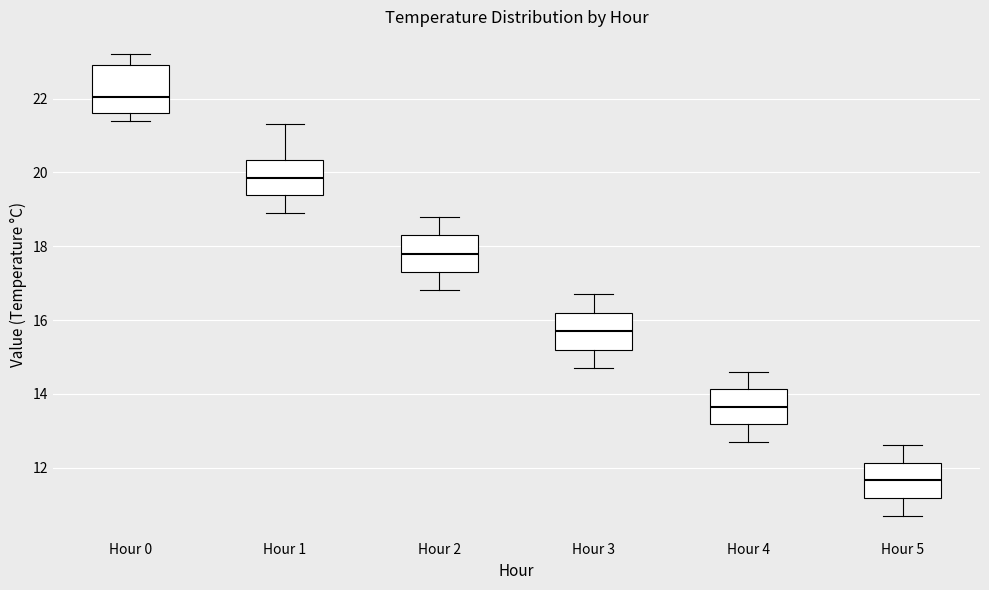

Where does the median line of the box for Hour 1 sit on the y-axis? The values are not printed on the chart, so give them approximately, as read against the axis.

19.8